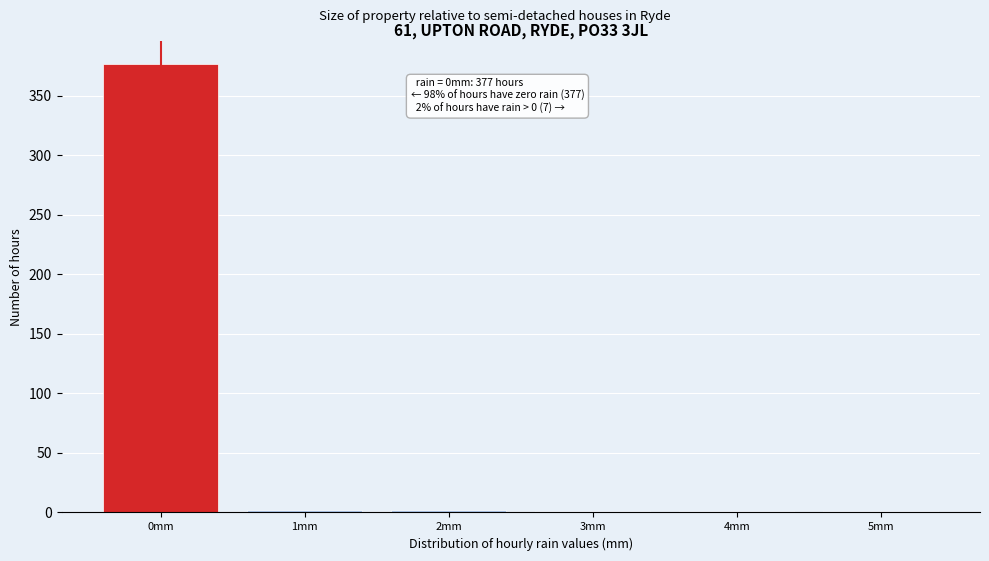

What is the sum of all values?

384